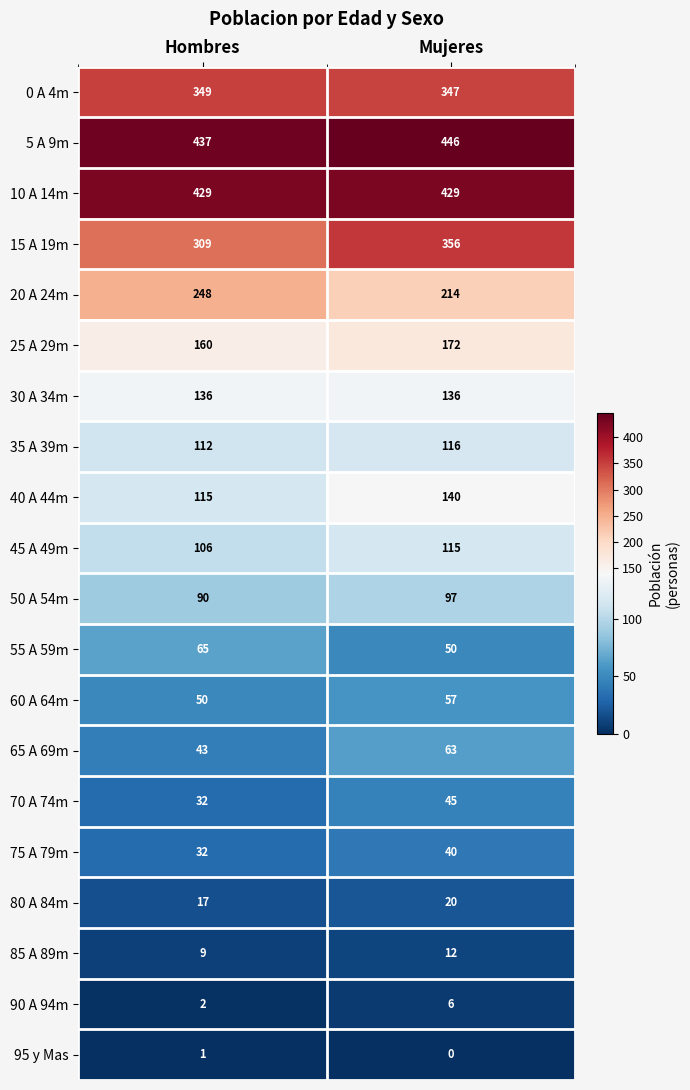

What value does the 85 A 89m series have at Hombres?

9